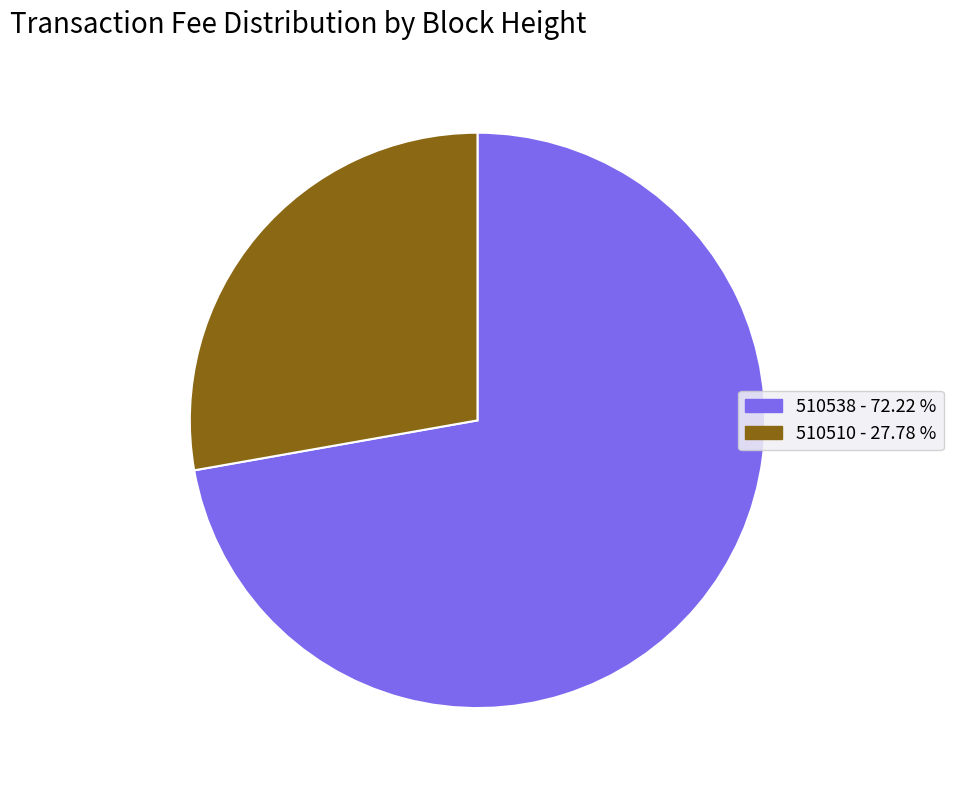

Is the sum of 510538 and 510510 greater than half?

Yes